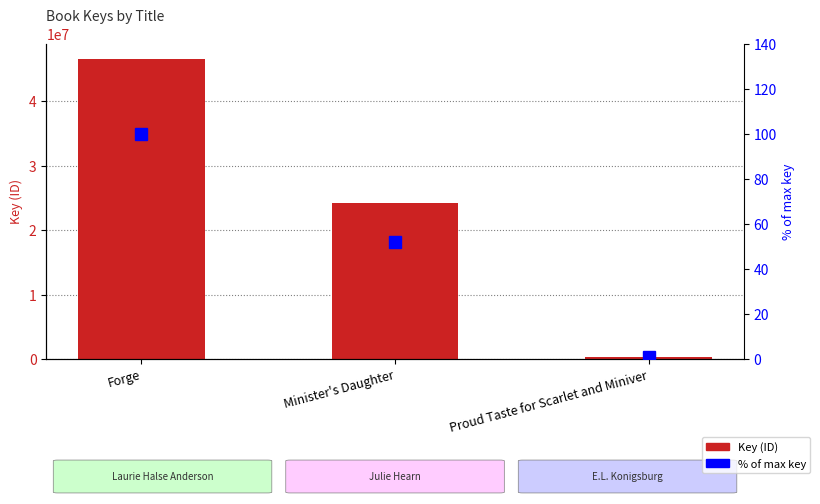

What is the sum of the % of max key values at Proud Taste for Scarlet and Miniver and Forge?

100.7